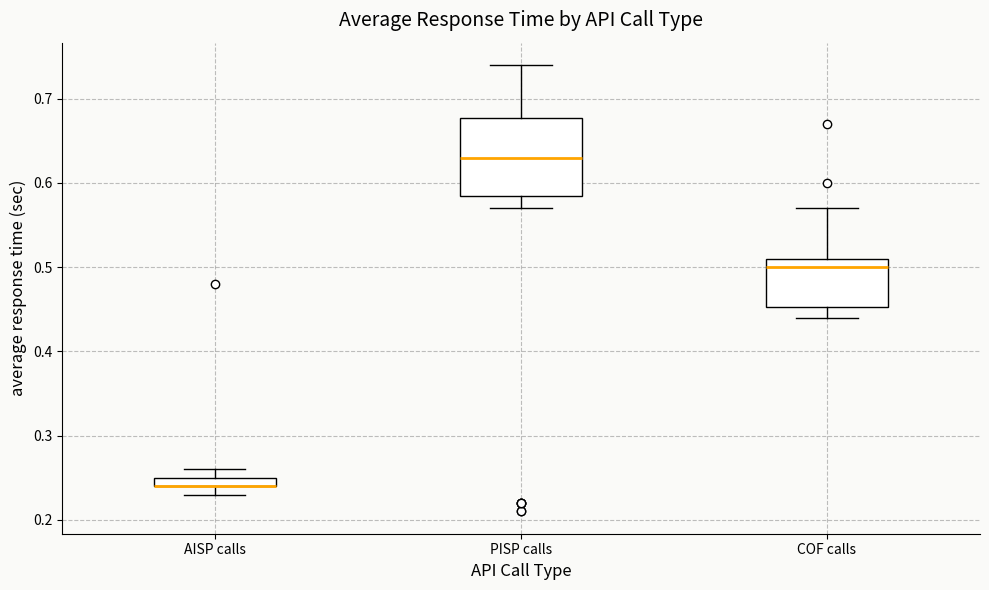

Which box is the tallest, from its lower edge to its upper edge?

PISP calls